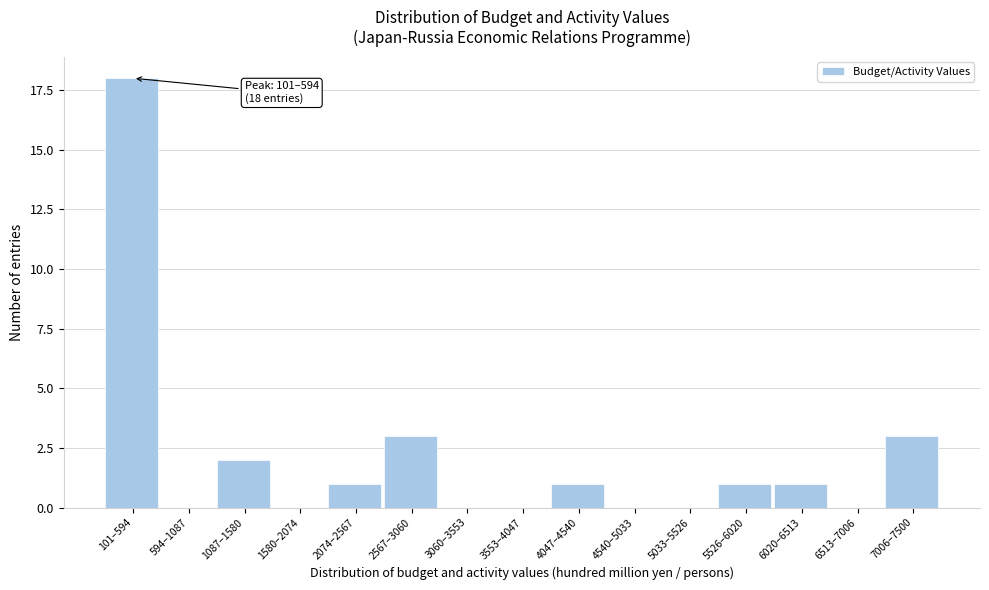

Reading left to right, list all the values displayed in this chart.

101–594=18	594–1087=0	1087–1580=2	1580–2074=0	2074–2567=1	2567–3060=3	3060–3553=0	3553–4047=0	4047–4540=1	4540–5033=0	5033–5526=0	5526–6020=1	6020–6513=1	6513–7006=0	7006–7500=3